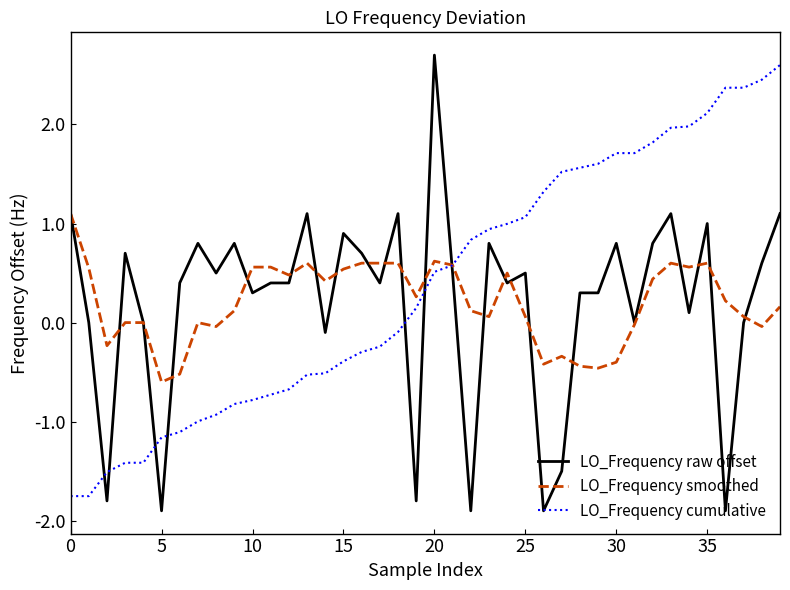

What is the lowest value of the LO_Frequency cumulative series?

-1.8